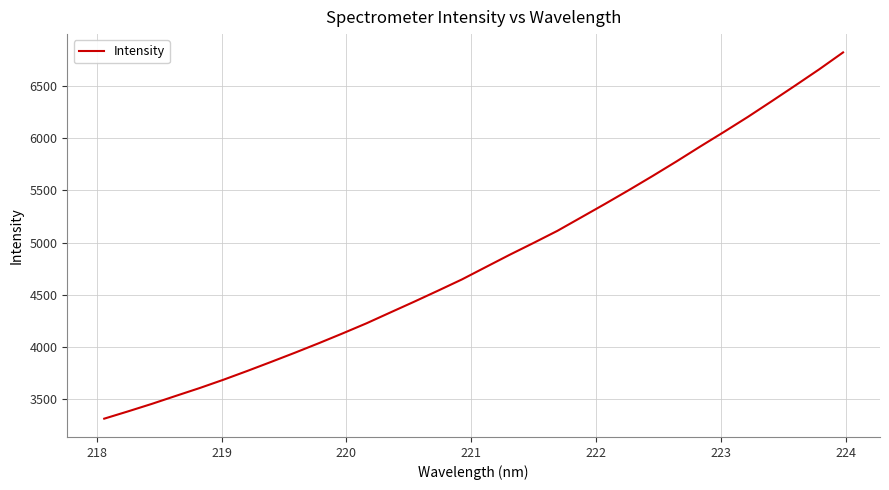

What is the greatest value displayed?

6822.3